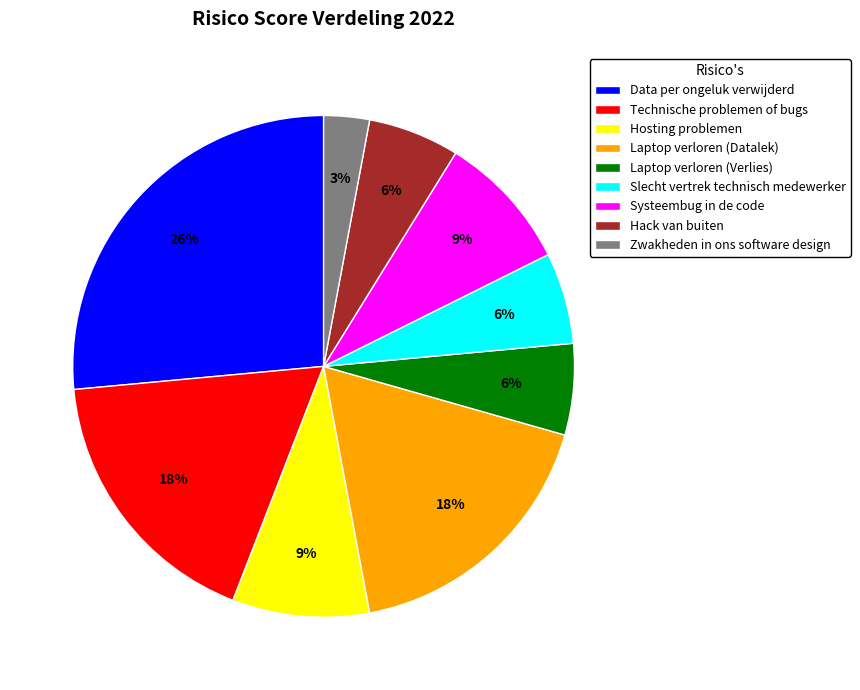

Is the sum of Laptop verloren (Verlies) and Hack van buiten greater than half?

No